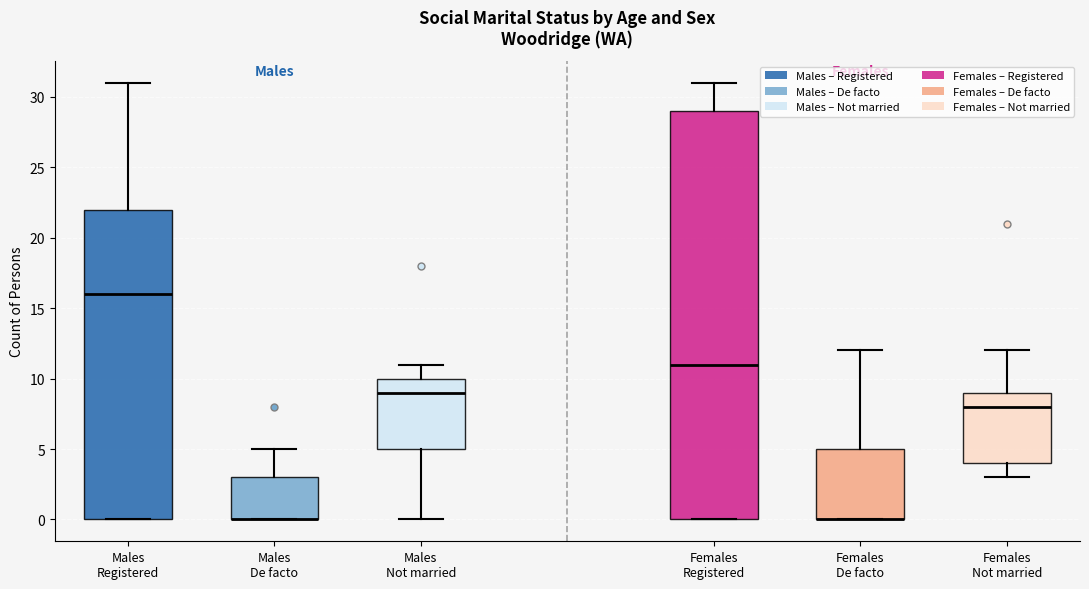

Reading left to right, read every box against the y-axis: the position of its median line, the range the box covers, and the ends of its whiskers. The values are not printed on the chart, so give them approximately, as read against the axis.

Males Registered: median 16, box 0 to 22, whiskers 0 to 31
Males De facto: median 0 (drawn on the box's lower edge), box 0 to 3, whiskers 0 to 5
Males Not married: median 9, box 5 to 10, whiskers 0 to 11
Females Registered: median 11, box 0 to 29, whiskers 0 to 31
Females De facto: median 0 (drawn on the box's lower edge), box 0 to 5, whiskers 0 to 12
Females Not married: median 8, box 4 to 9, whiskers 3 to 12